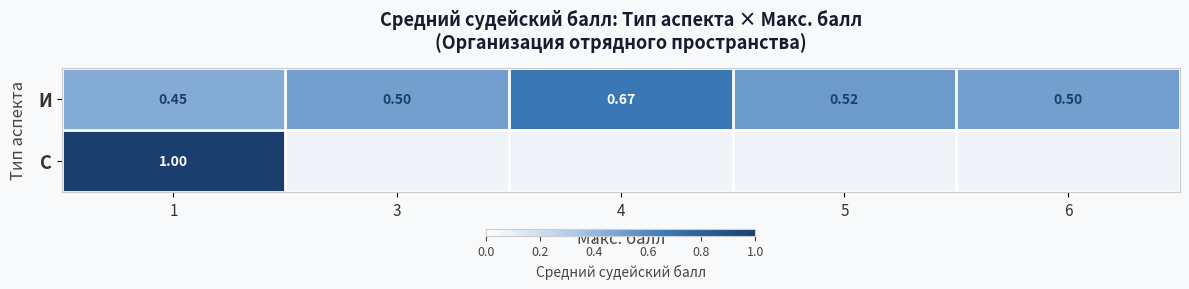

Between 3 and 5, which is larger?

5